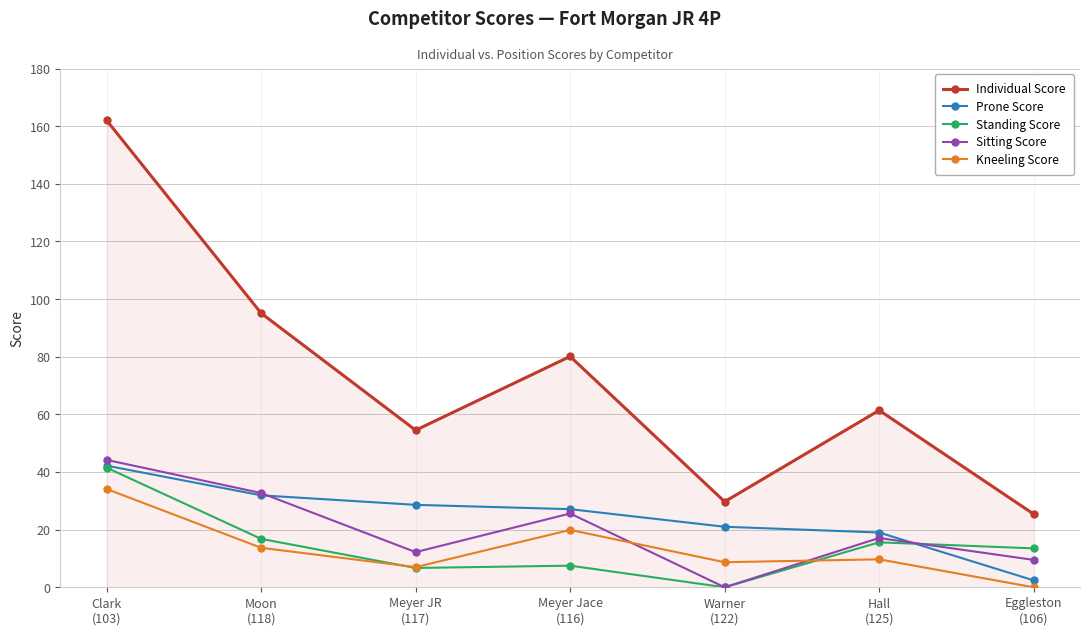

What is the maximum value shown in the chart?

162.0